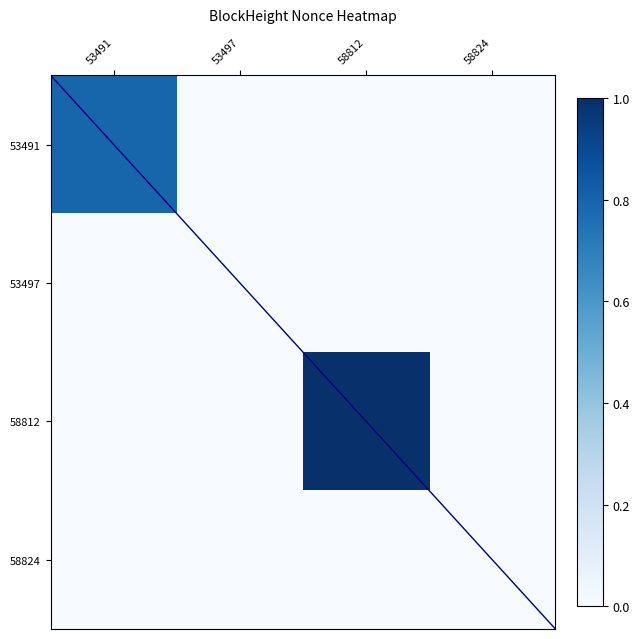

Reading left to right, extract all data points from this chart.

53491: 53491=0.8	53497=0.0	58812=0.0	58824=0.0
53497: 53491=0.0	53497=0.0	58812=0.0	58824=0.0
58812: 53491=0.0	53497=0.0	58812=1.0	58824=0.0
58824: 53491=0.0	53497=0.0	58812=0.0	58824=0.0